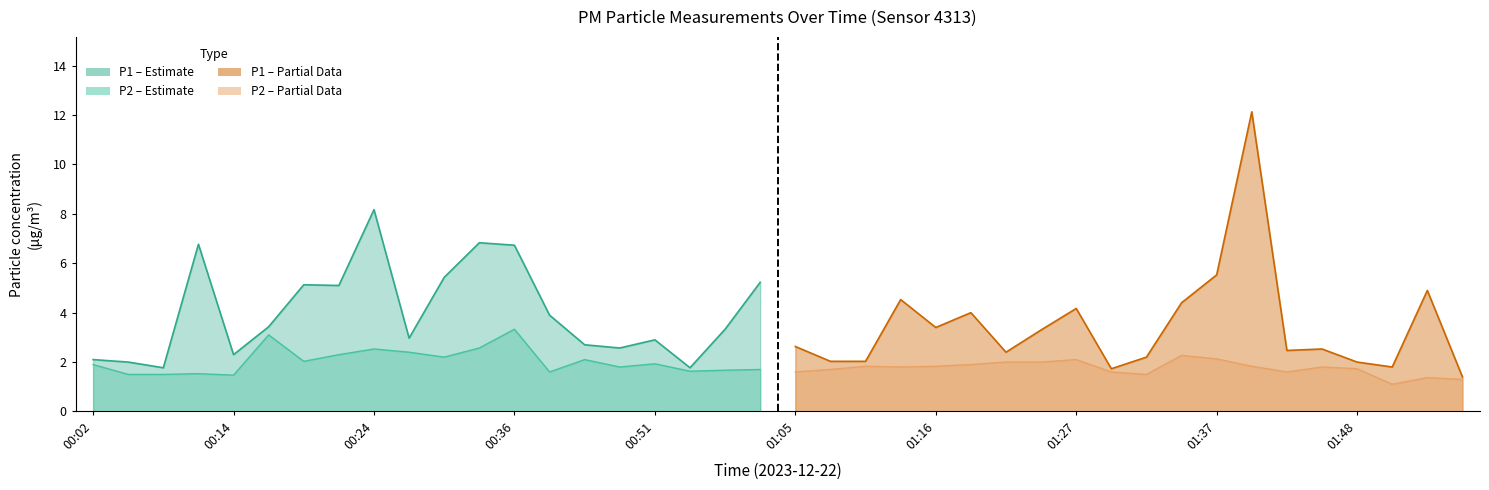

What is the value of the P1 point at the 19th from the left?

3.3